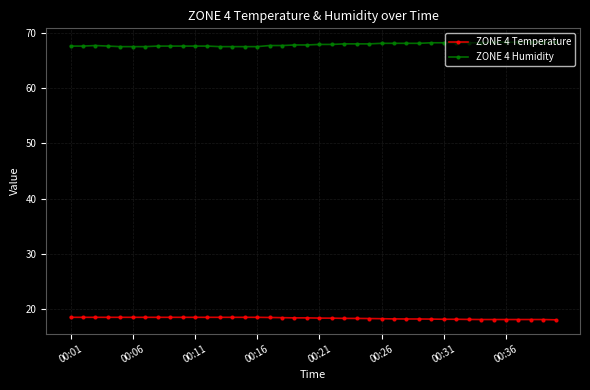

True or false: ZONE 4 Humidity and ZONE 4 Temperature cross at least once.

False